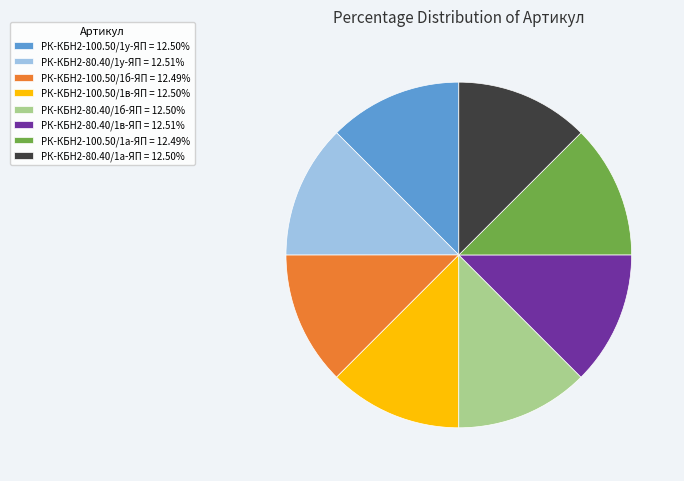

How many segments does this pie chart have?

8